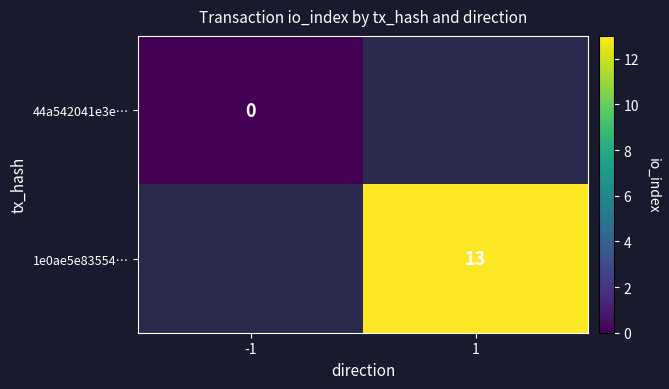

At which label does 1e0ae5e83554… reach its minimum?

-1